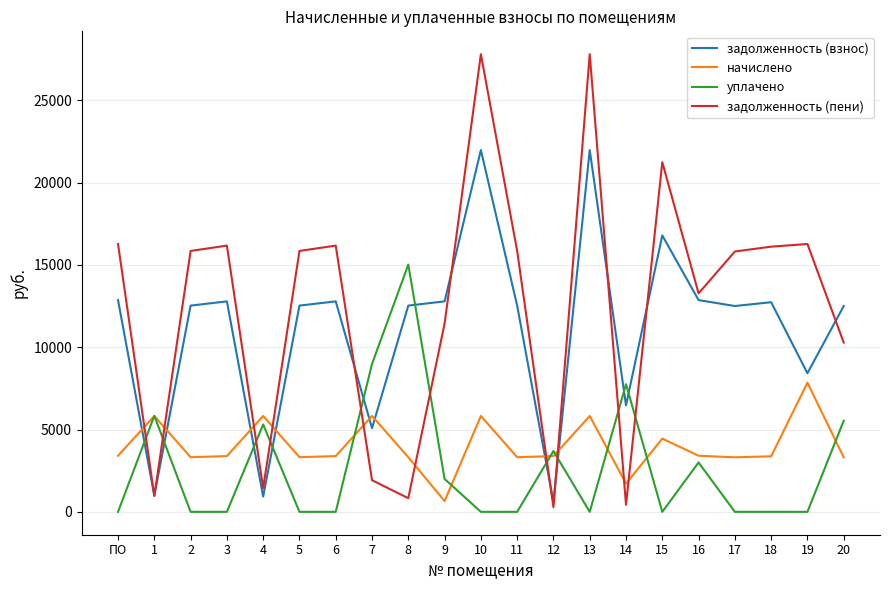

How many distinct data groups are displayed?

4